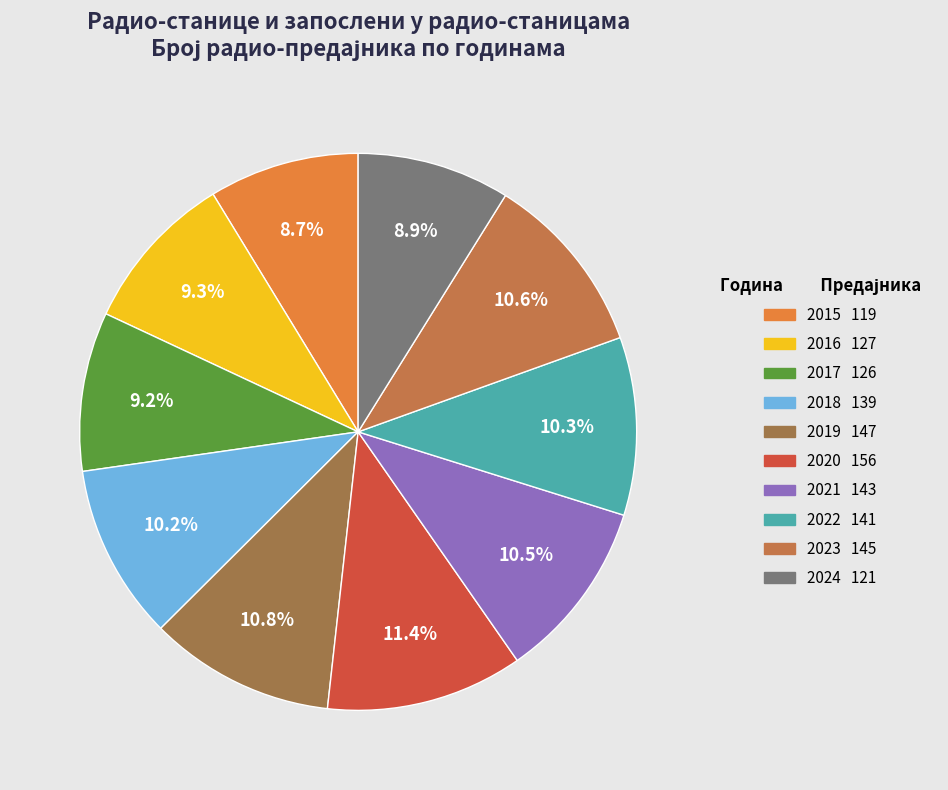

How much of the chart is everything except 2021?

89.5%